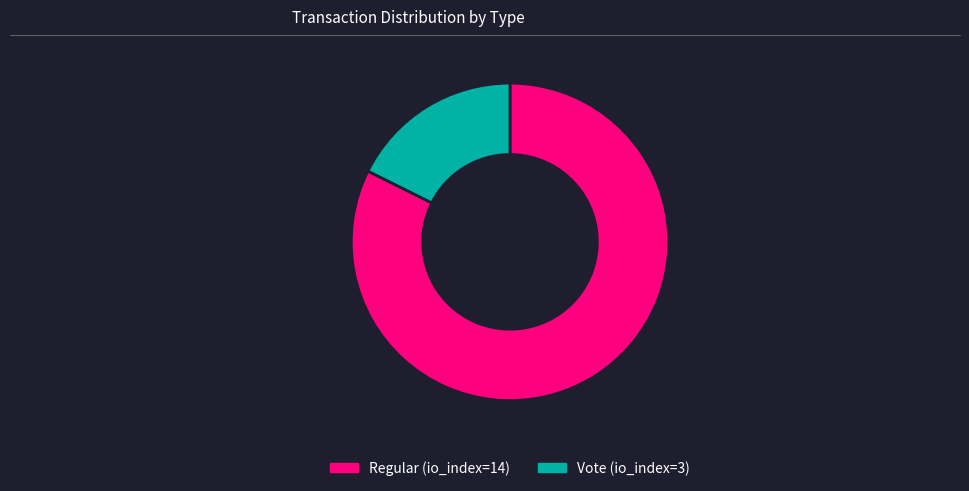

True or false: Regular (io_index=14) accounts for 82% of the total.

True